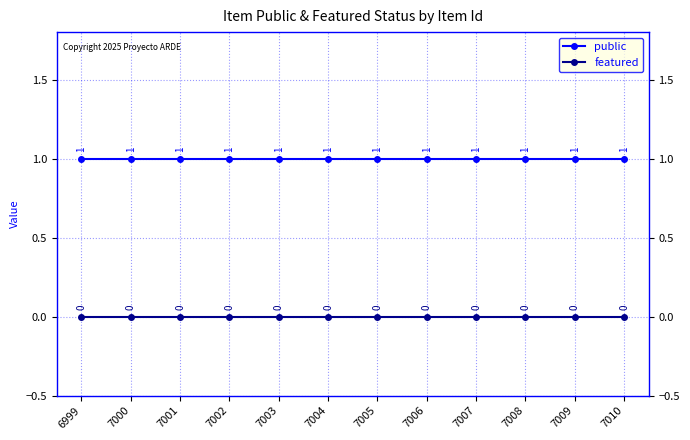

The public series shows 1 at 7008. True or false?

True